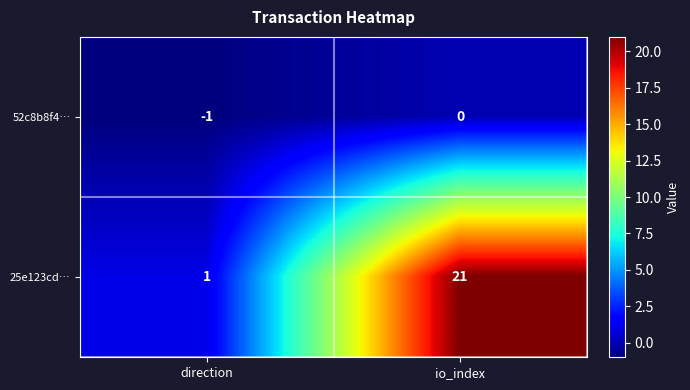

The value of 52c8b8f4… at direction is -1. True or false?

True